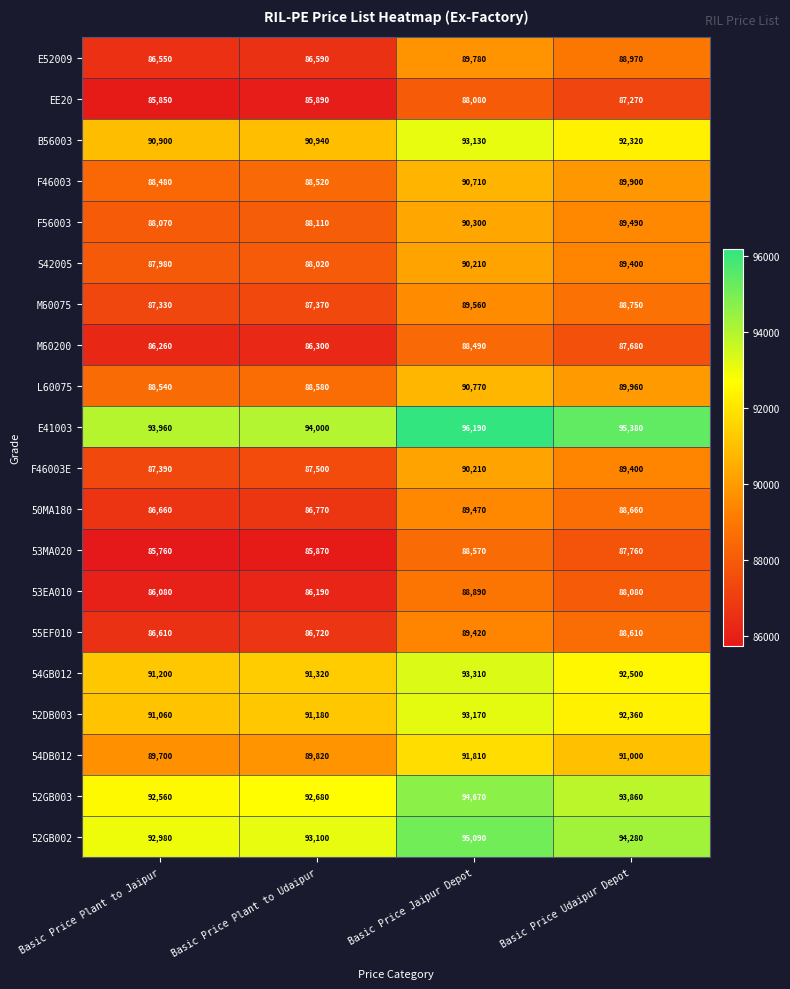

What is the difference between the maximum and minimum values in the 55EF010 series?

2810